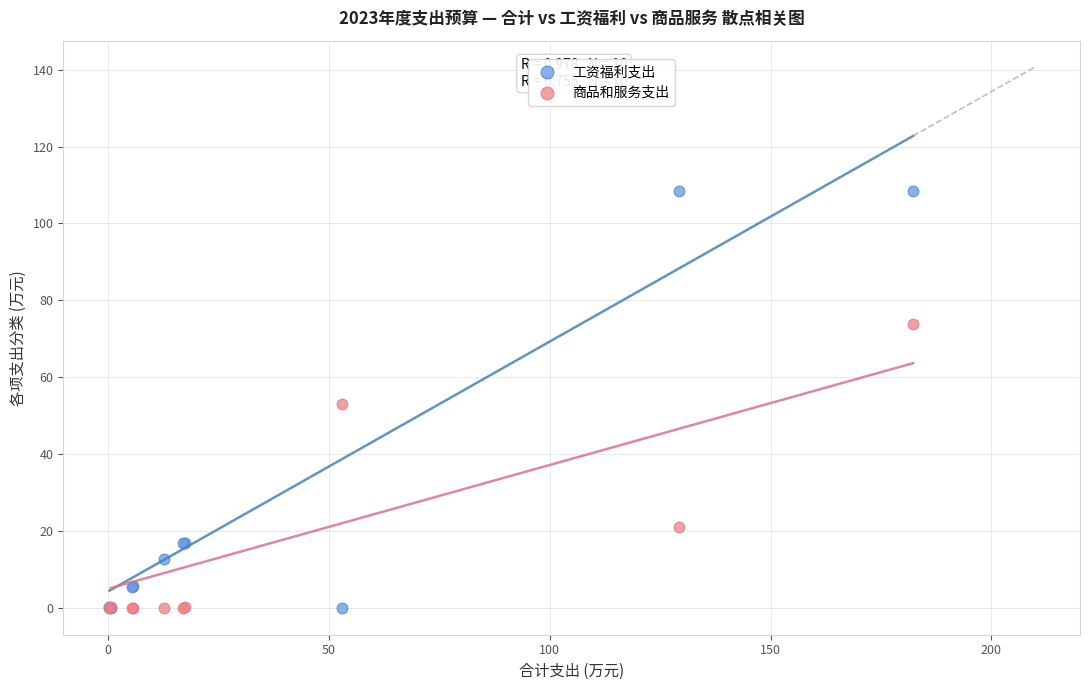

Which series reaches the maximum Y coordinate?

工资福利支出